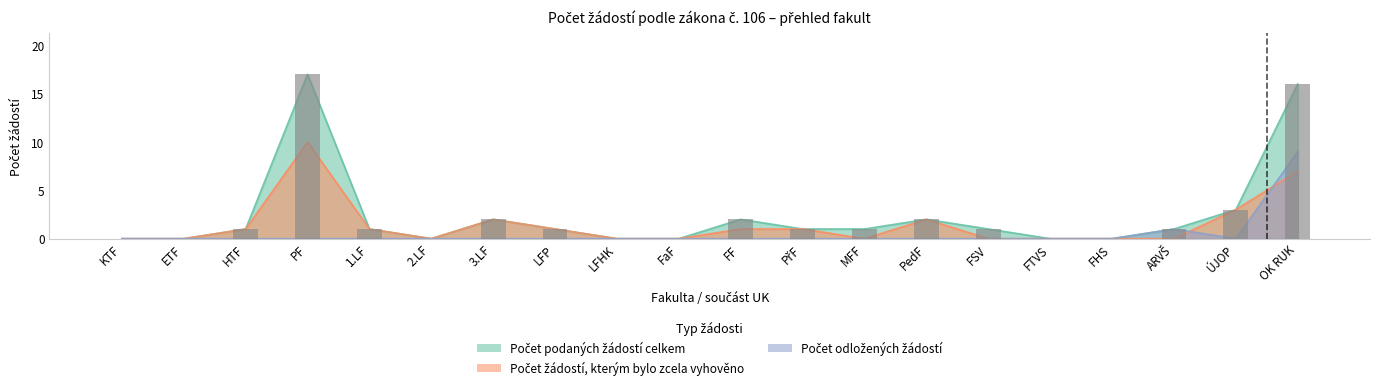

What is the average value of the Počet žádostí, kterým bylo zcela vyhověno series?

1